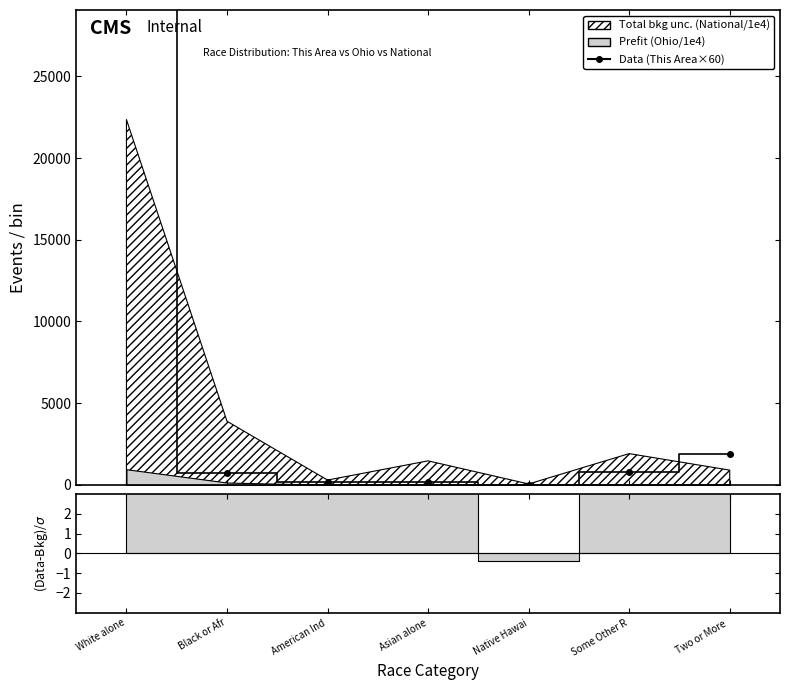

What is the value of the 6th point from the left?

780